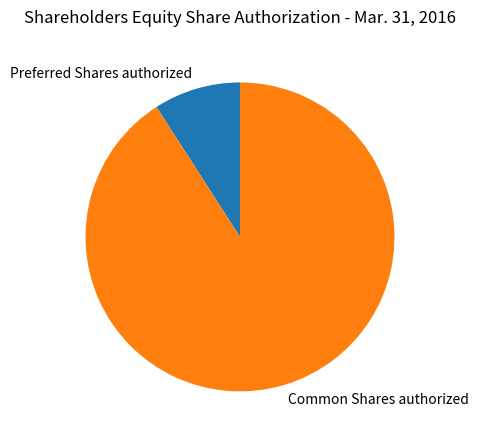

What is the smallest slice in the pie chart?

Preferred Shares authorized